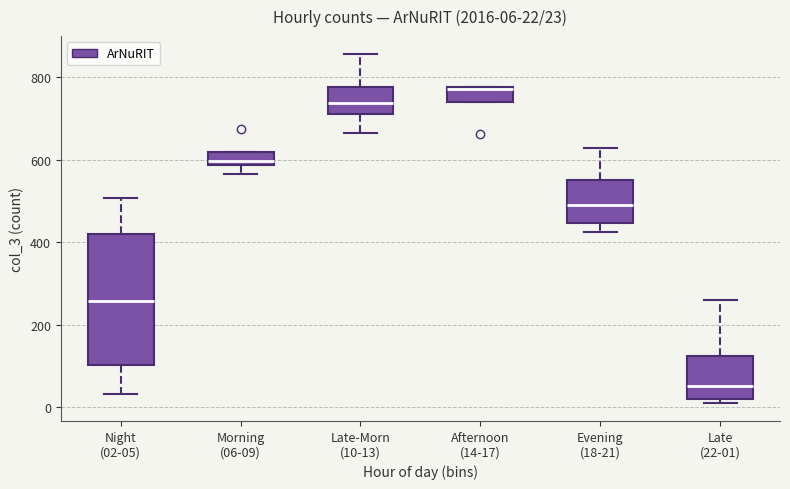

Which box has the highest median line?

Afternoon (14-17)